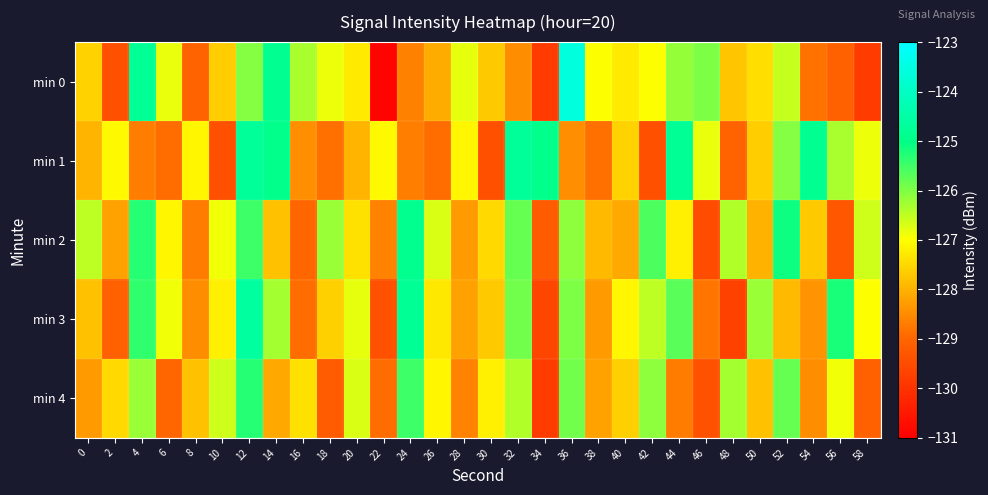

What is the maximum value shown in the chart?

-123.6